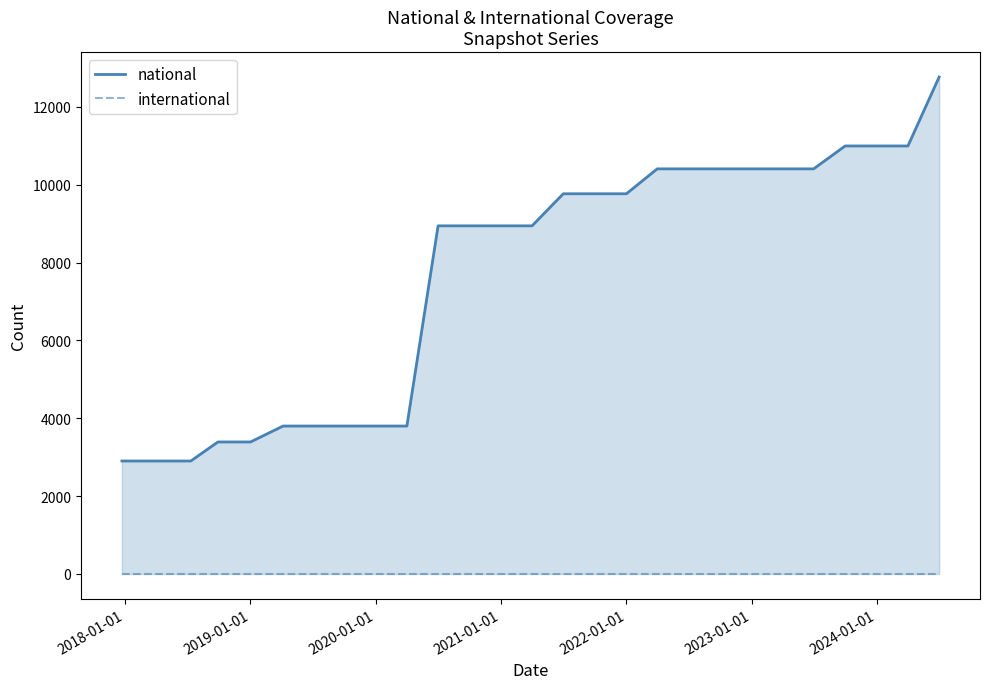

At 2022-01-01, list the series in order from largest to smallest.

national, international